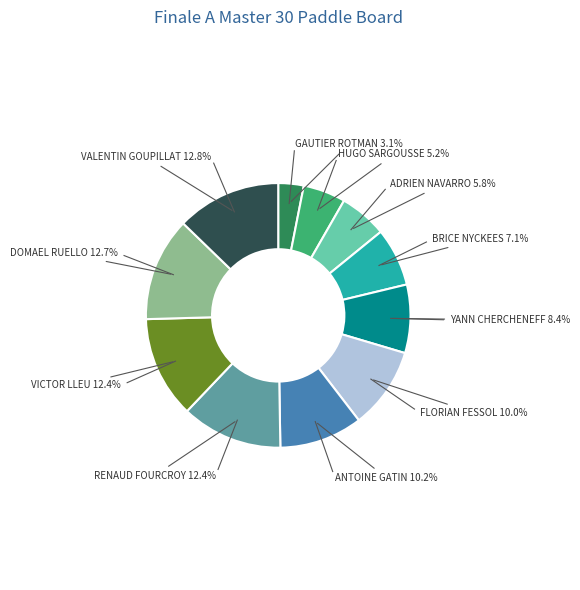

What percentage do HUGO SARGOUSSE and VICTOR LLEU together represent?

17.6%